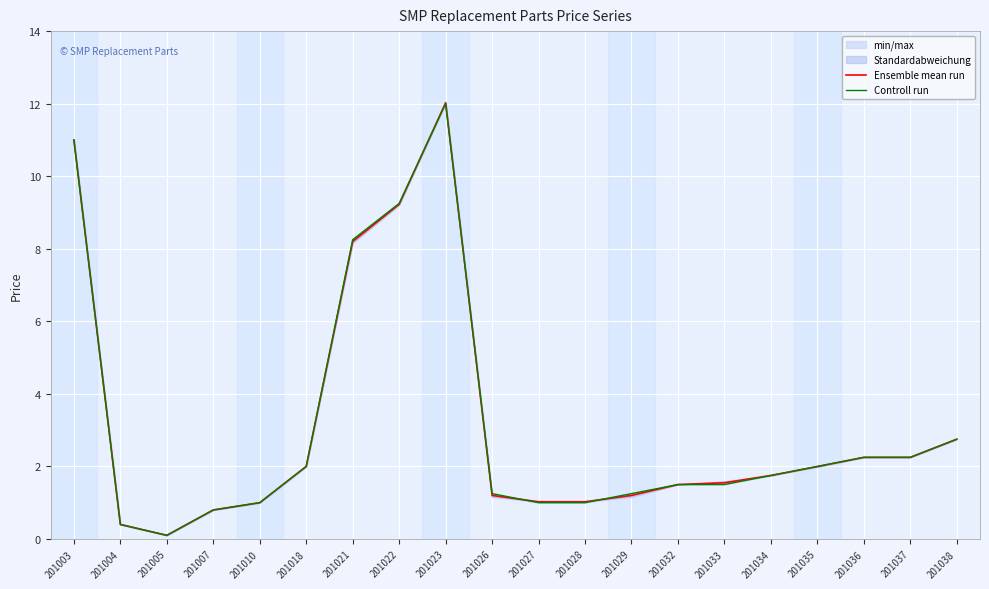

At which label does Ensemble mean run reach its peak?

201023